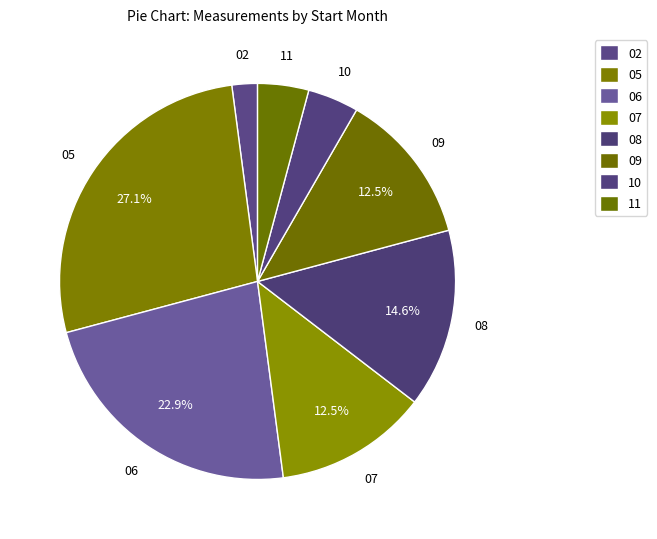

Which category has the smallest portion of the pie?

02